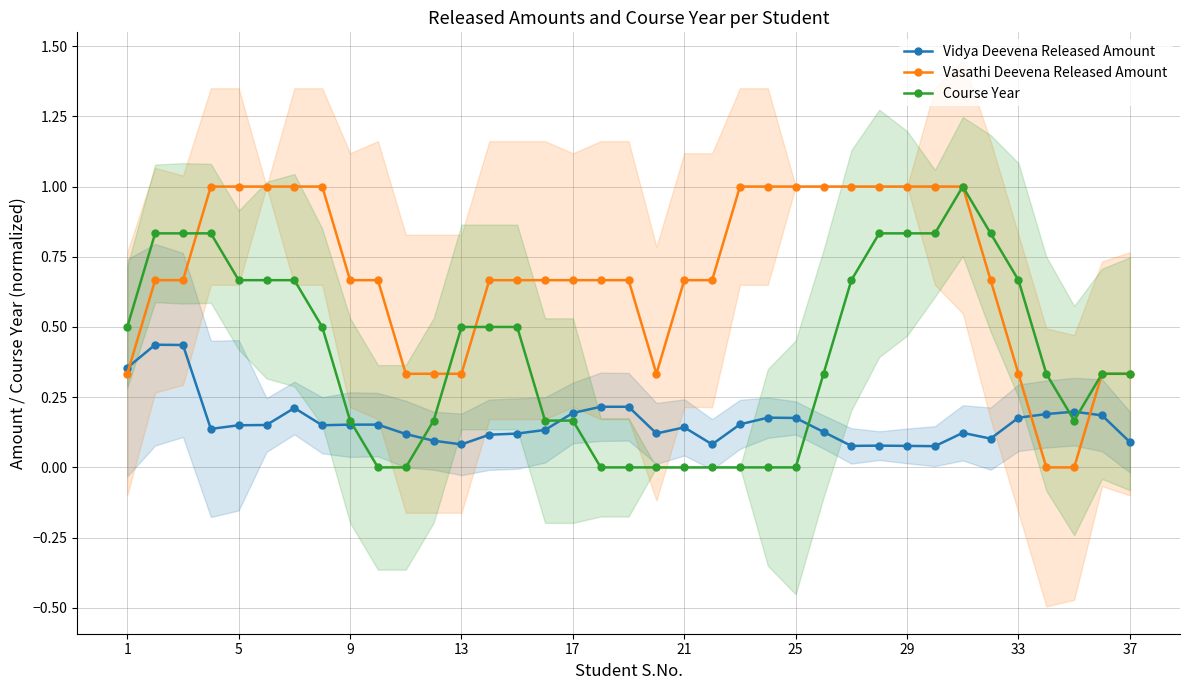

Is it true that Vidya Deevena Released Amount equals 0.0 at 5?

False